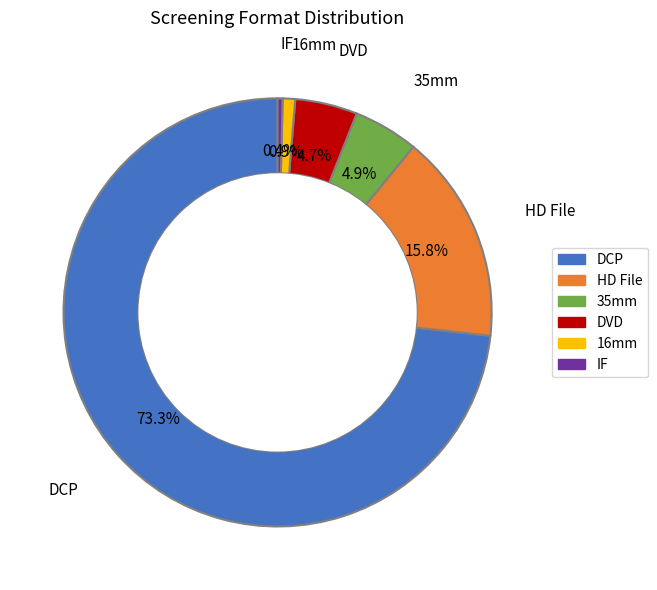

To the nearest percent, what percentage of the pie is 16mm?

1%